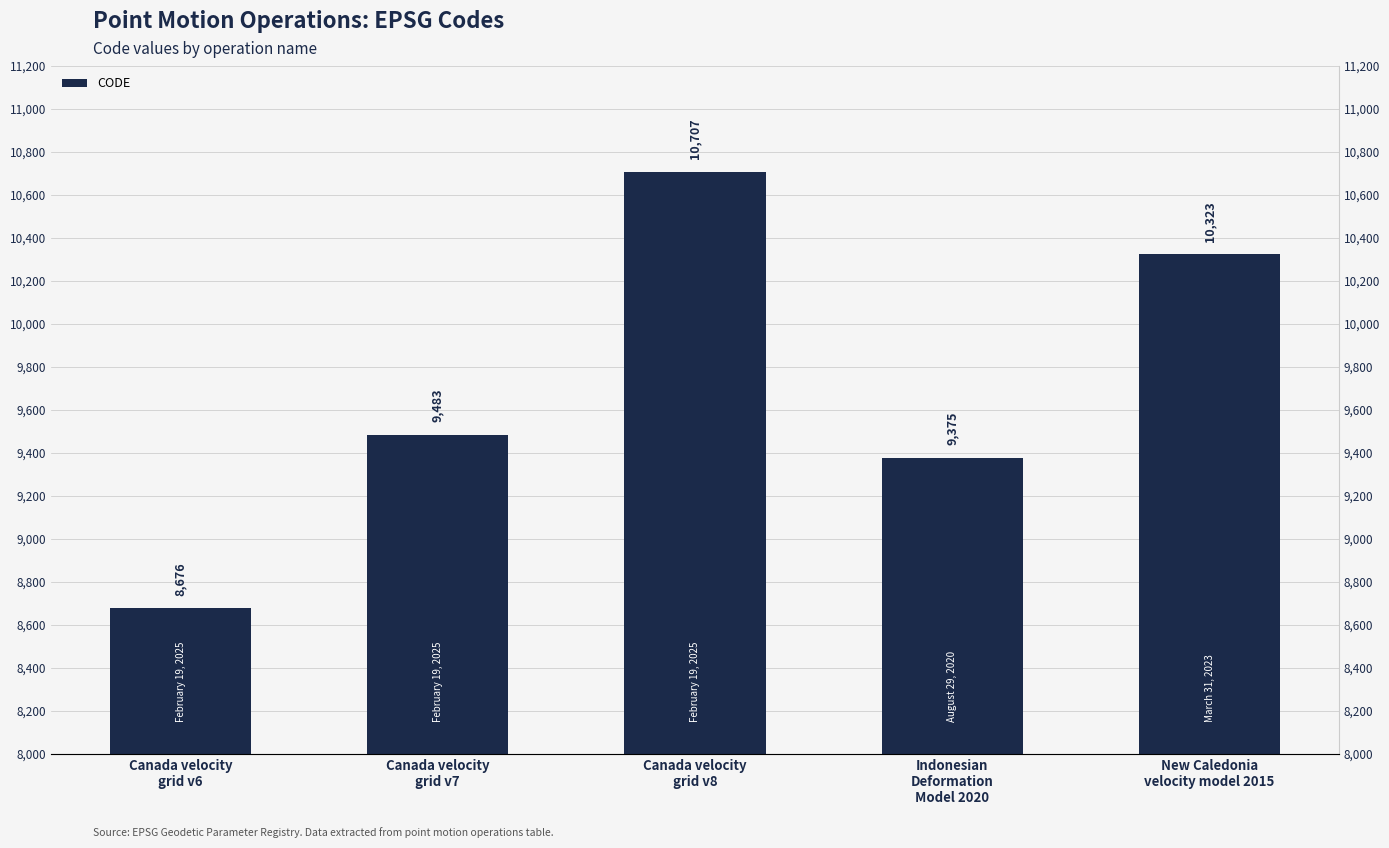

Rank the categories by value from highest to lowest.

Canada velocity
grid v8, New Caledonia
velocity model 2015, Canada velocity
grid v7, Indonesian
Deformation
Model 2020, Canada velocity
grid v6